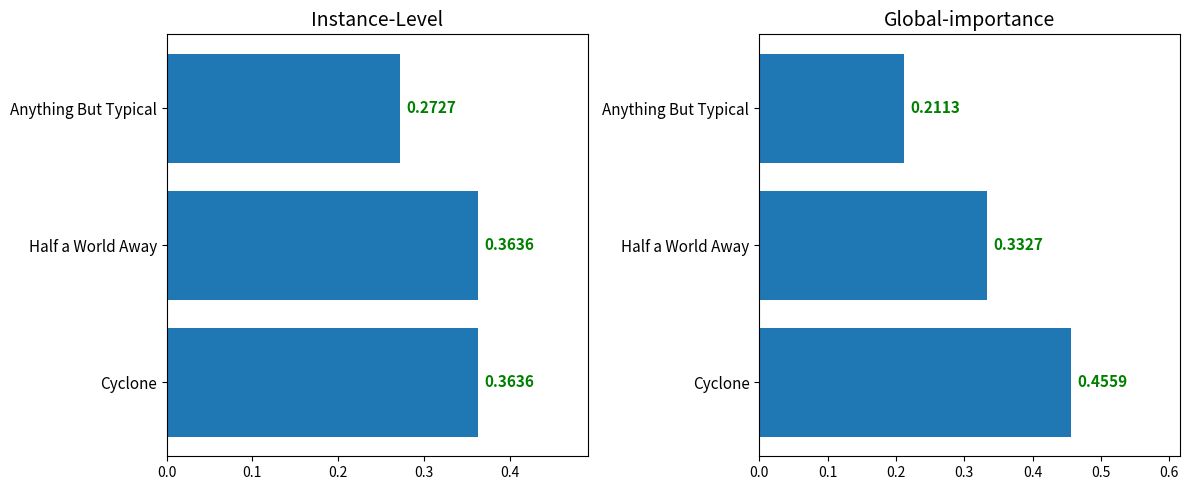

How many bars are there in total?

6